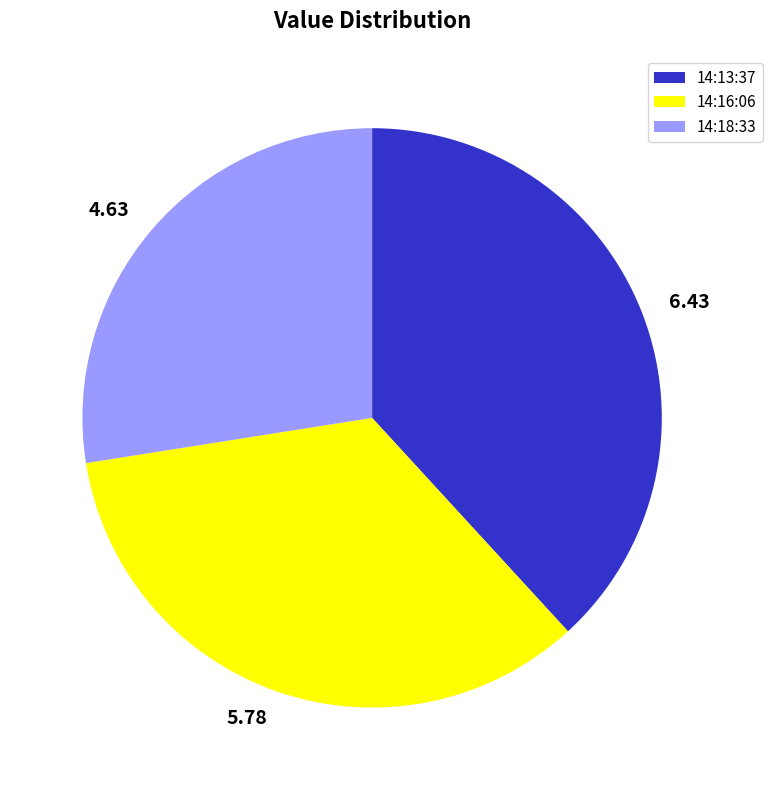

Count the number of slices in the pie.

3